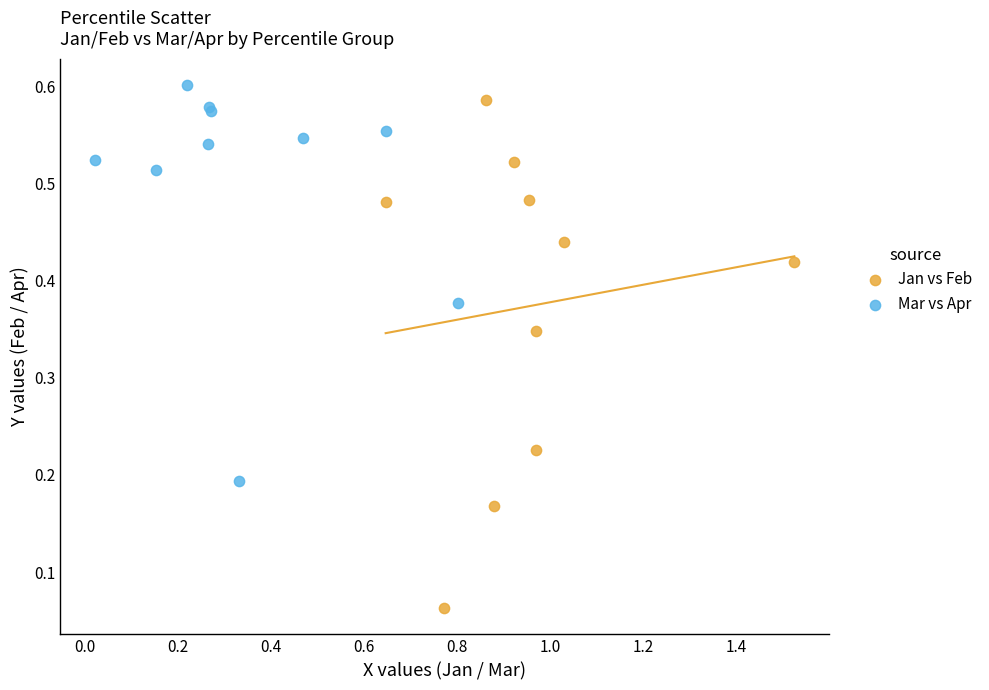

Which series contains the lowest Y value?

Jan vs Feb